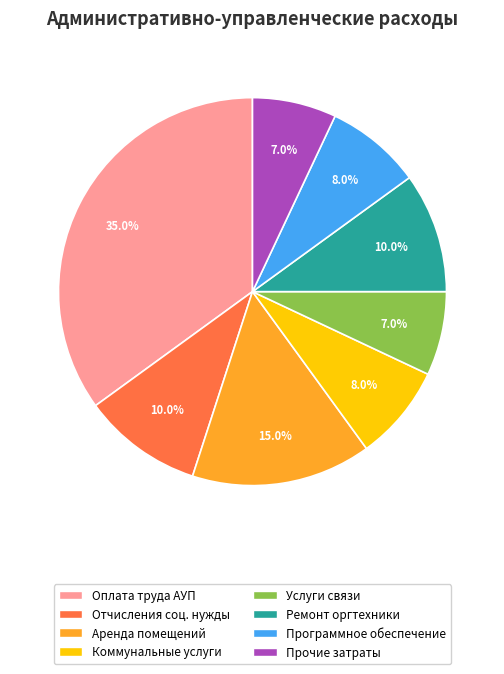

To the nearest percent, what portion does Коммунальные услуги represent?

8%